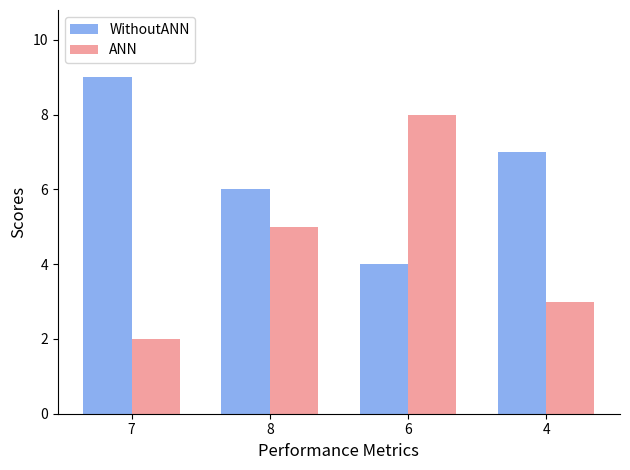

Rank the series by their average value, from lowest to highest.

ANN, WithoutANN